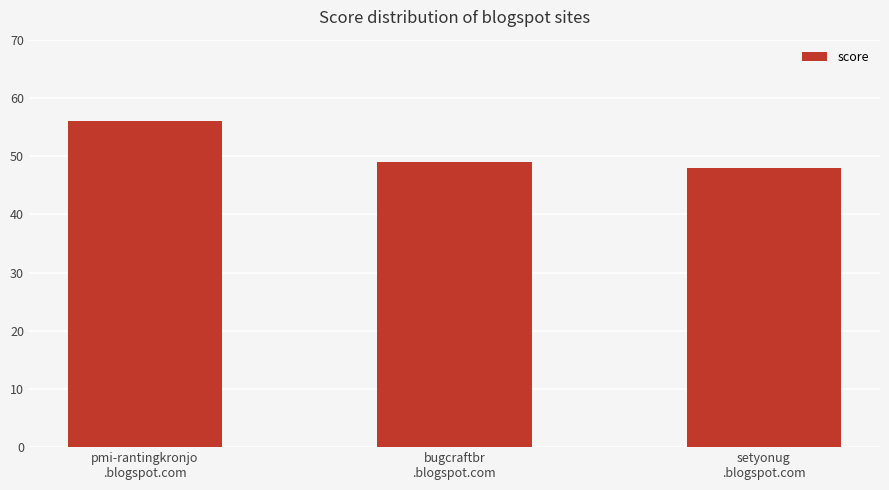

Rank the categories by value from highest to lowest.

pmi-rantingkronjo
.blogspot.com, bugcraftbr
.blogspot.com, setyonug
.blogspot.com